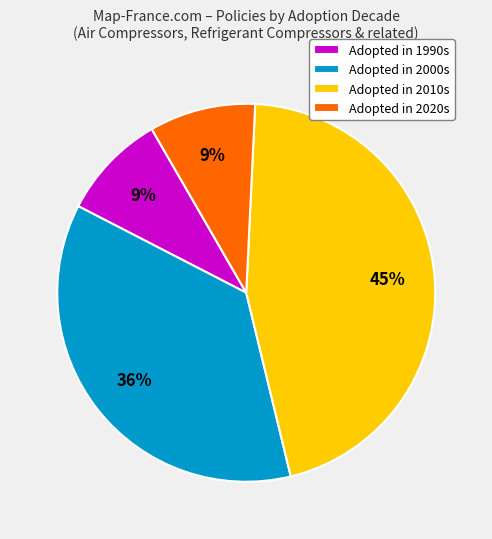

True or false: Adopted in 2010s accounts for 45% of the total.

True